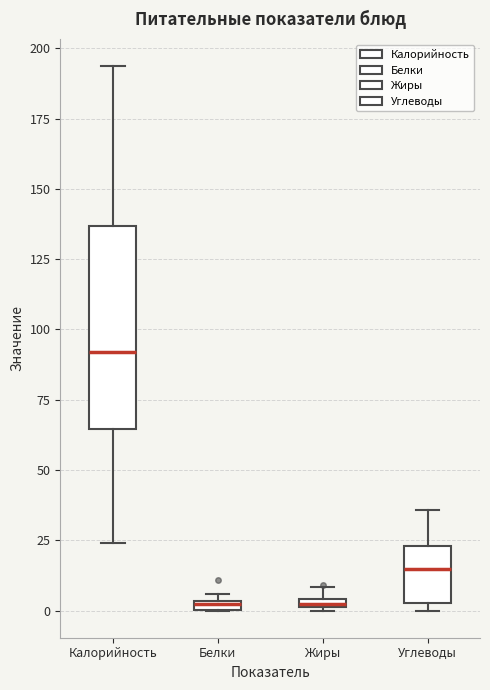

Comparing the boxes themselves (not the whiskers), which one is the tallest?

Калорийность